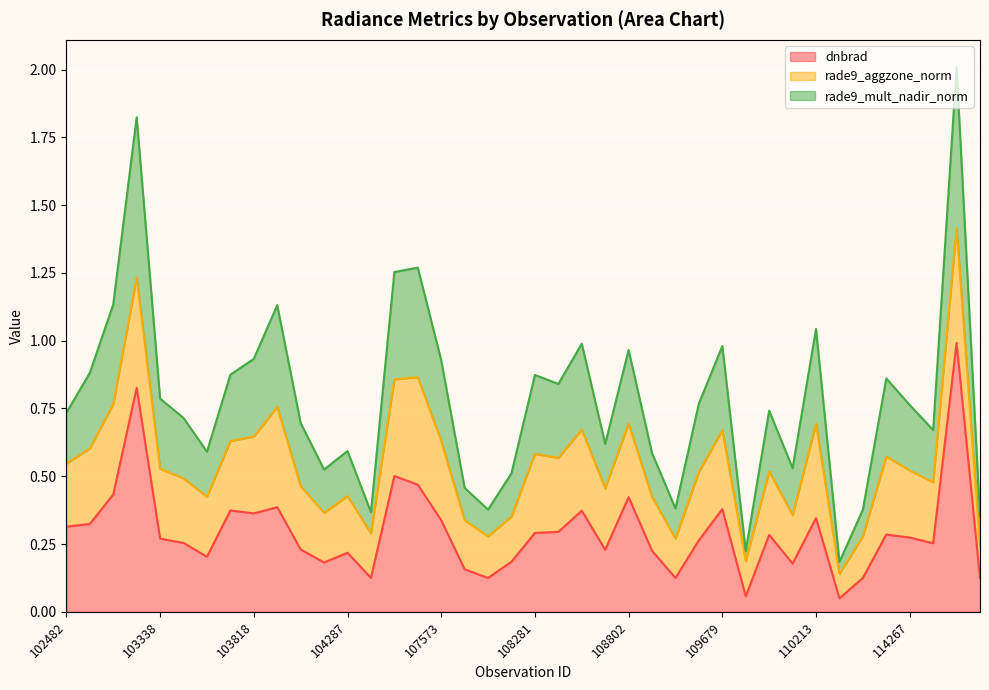

The dnbrad series shows 0.2 at 108281. True or false?

False